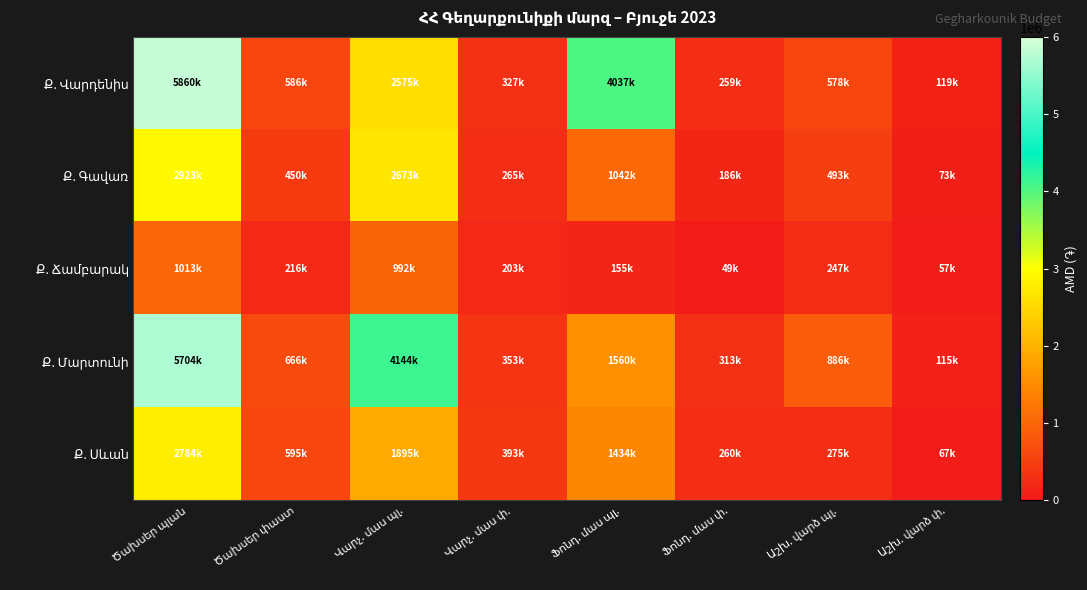

What is the total value across all series at Ծախսեր փաստ?

2514223.9